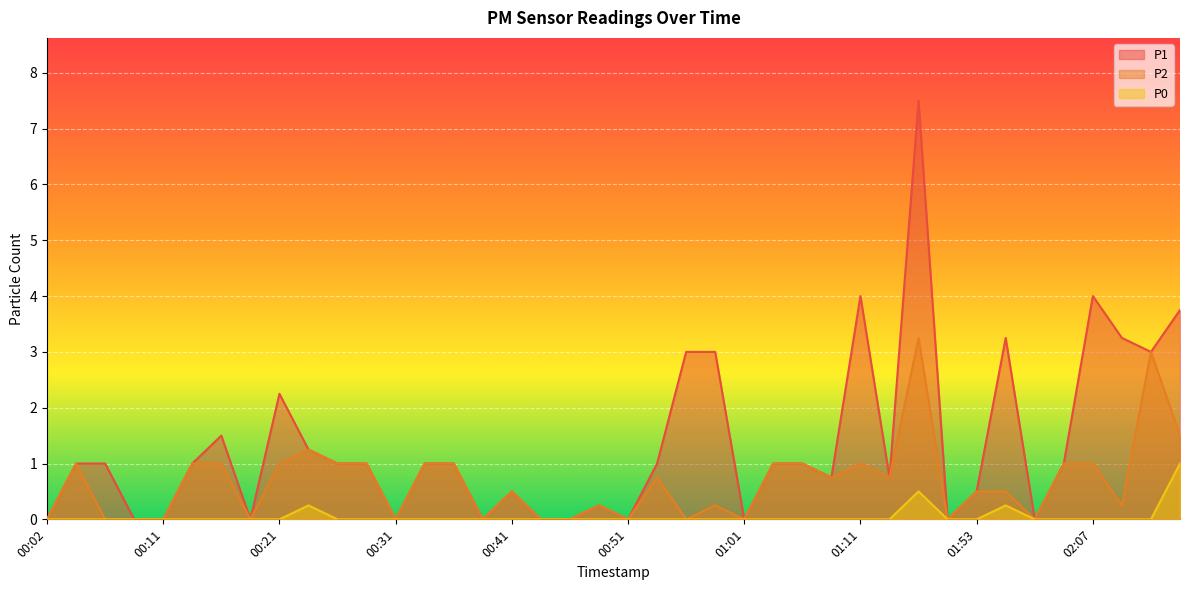

Reading right to left, extract all data points from this chart.

P1: 3.8	3.0	3.2	4.0	1.0	0.0	3.2	0.5	0.0	7.5	0.8	4.0	0.8	1.0	1.0	0.0	3.0	3.0	1.0	0.0	0.2	0.0	0.0	0.5	0.0	1.0	1.0	0.0	1.0	1.0	1.2	2.2	0.0	1.5	1.0	0.0	0.0	1.0	1.0	0.0
P2: 1.5	3.0	0.2	1.0	1.0	0.0	0.5	0.5	0.0	3.2	0.8	1.0	0.8	1.0	1.0	0.0	0.2	0.0	0.8	0.0	0.2	0.0	0.0	0.5	0.0	1.0	1.0	0.0	1.0	1.0	1.2	1.0	0.0	1.0	1.0	0.0	0.0	0.0	1.0	0.0
P0: 1.0	0.0	0.0	0.0	0.0	0.0	0.2	0.0	0.0	0.5	0.0	0.0	0.0	0.0	0.0	0.0	0.0	0.0	0.0	0.0	0.0	0.0	0.0	0.0	0.0	0.0	0.0	0.0	0.0	0.0	0.2	0.0	0.0	0.0	0.0	0.0	0.0	0.0	0.0	0.0